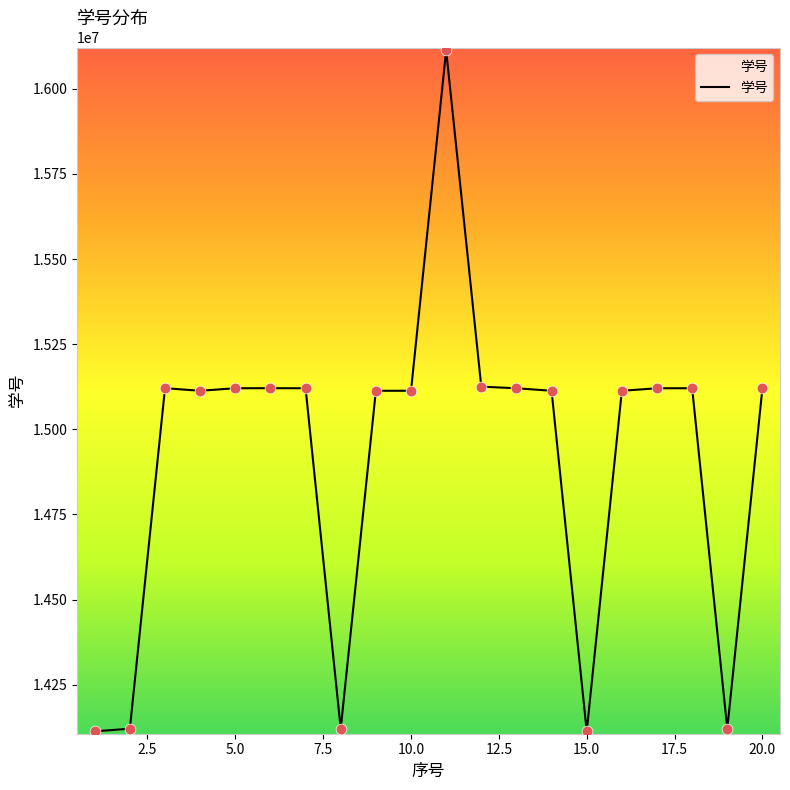

What is the smallest value displayed?

14113118